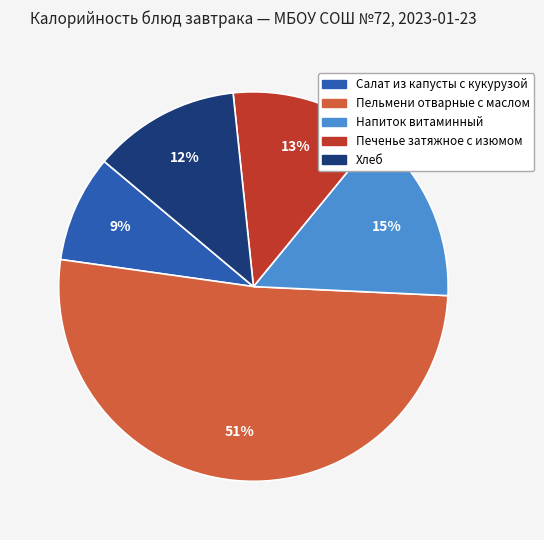

Which has a higher value, Печенье затяжное с изюмом or Пельмени отварные с маслом?

Пельмени отварные с маслом